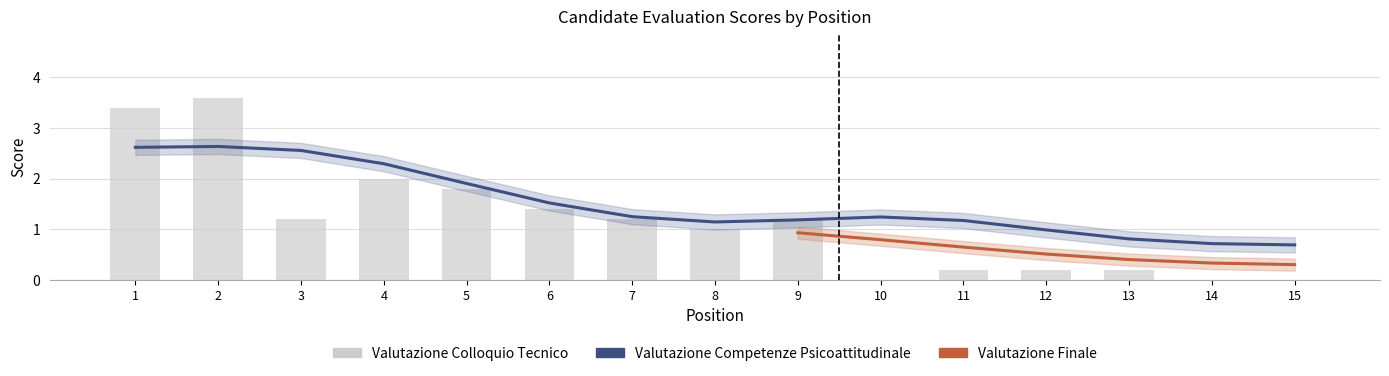

The value of Valutazione Colloquio Tecnico at 10 is 0.0. True or false?

True